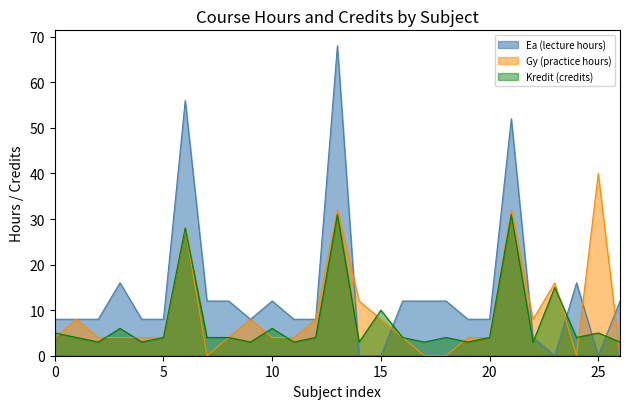

Which series has the largest total across all categories?

Ea (lecture hours)